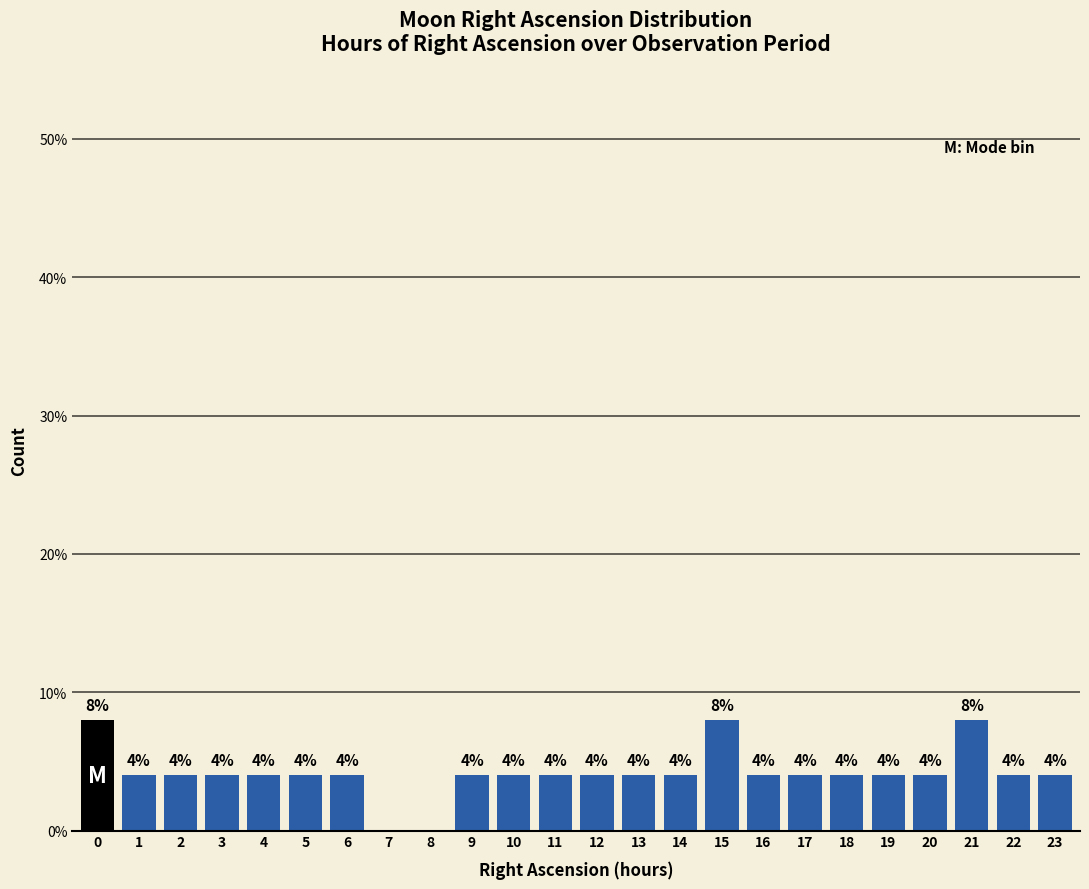

Reading left to right, what are all the values shown in this chart?

0=8	1=4	2=4	3=4	4=4	5=4	6=4	7=0	8=0	9=4	10=4	11=4	12=4	13=4	14=4	15=8	16=4	17=4	18=4	19=4	20=4	21=8	22=4	23=4